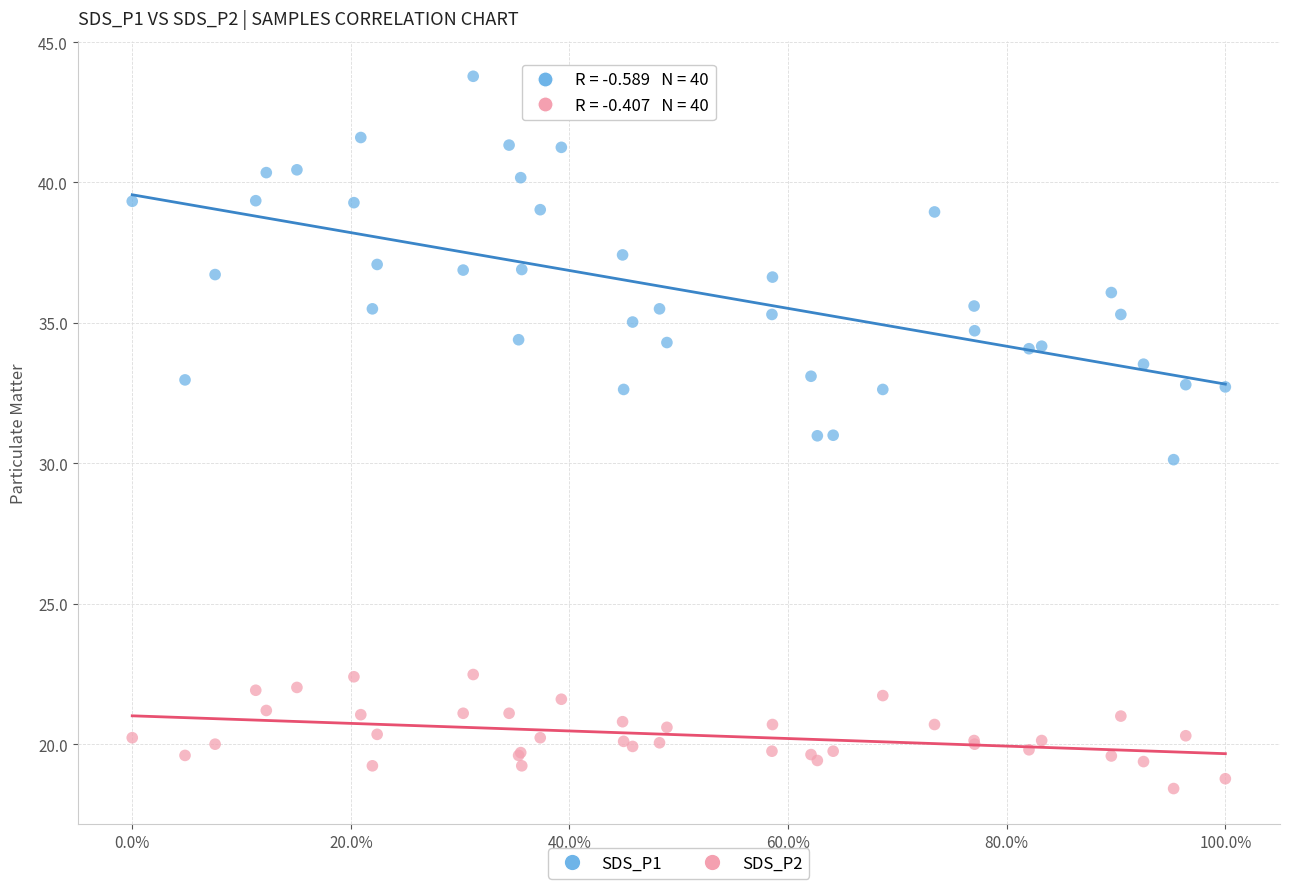

What are all the series names shown in the legend?

SDS_P1, SDS_P2